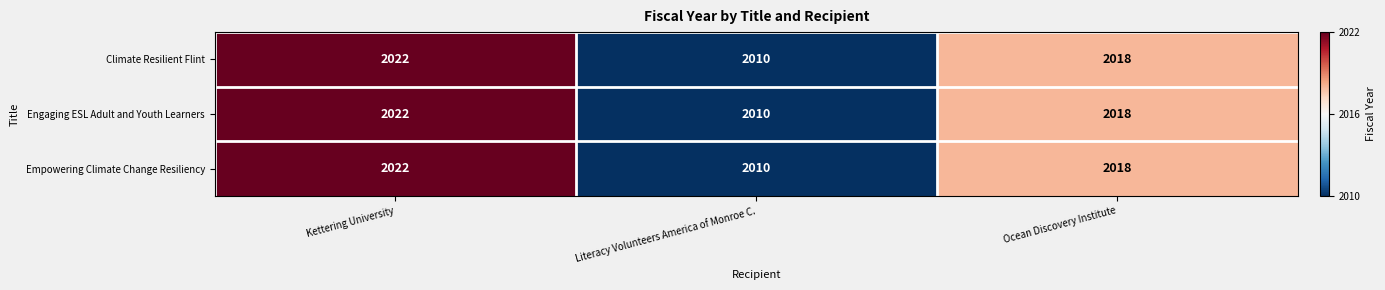

What is the sum of all Empowering Climate Change Resiliency values?

6050